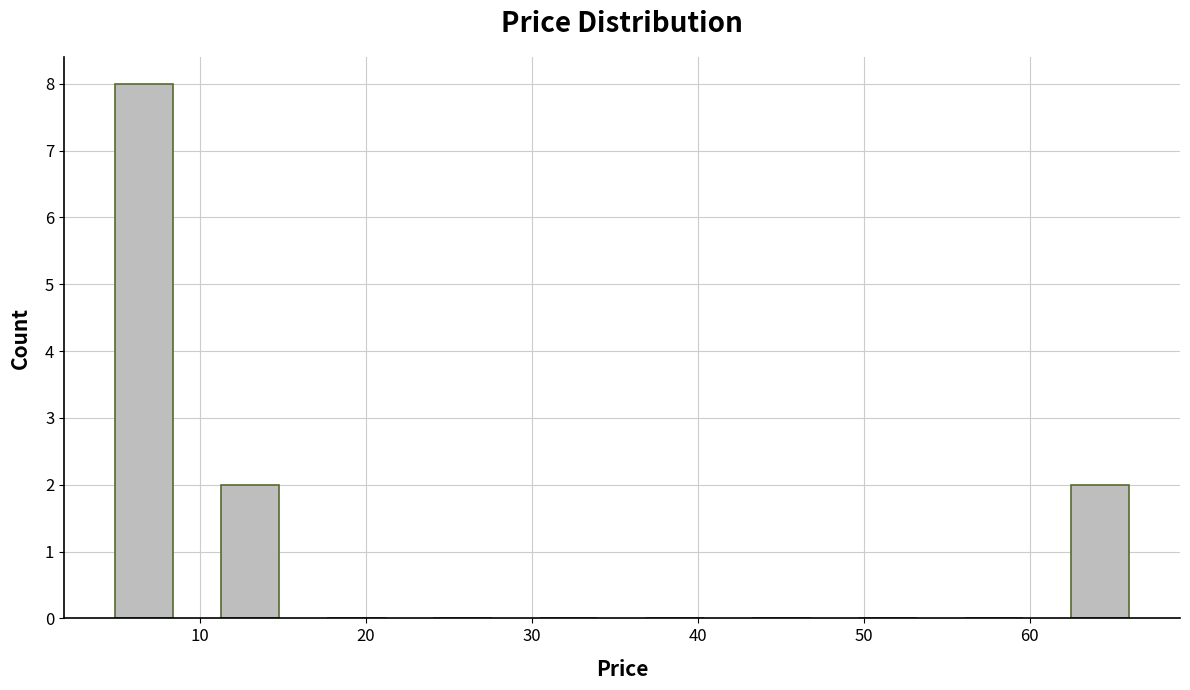

Reading left to right, transcribe this chart: for each bar, give the range it covers on the x-axis and its height. Neither the bar edges nor the heights are printed on the chart, so give them approximately, as read against the axes.

3 to 10: 8
10 to 16: 2
16 to 23: 0
23 to 29: 0
29 to 35: 0
35 to 42: 0
42 to 48: 0
48 to 55: 0
55 to 61: 0
61 to 67: 2